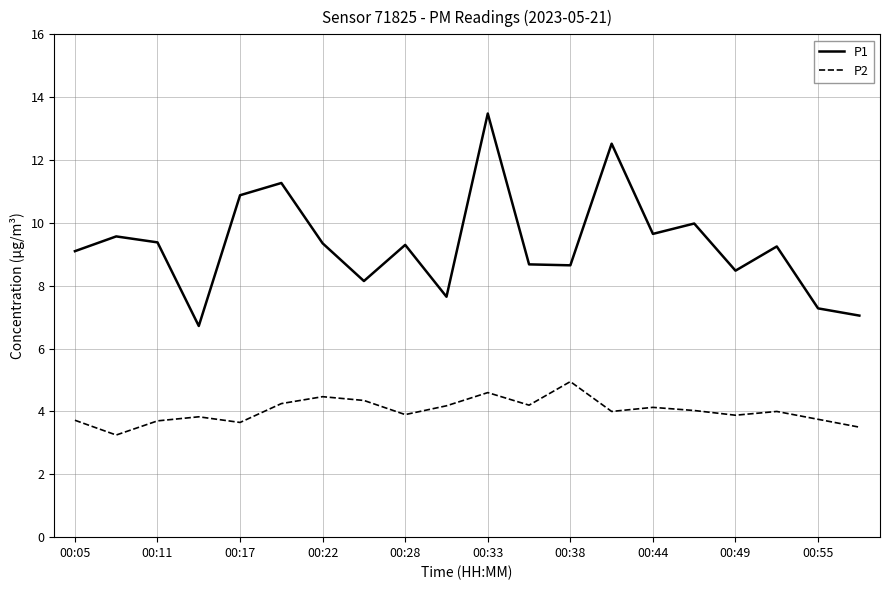

True or false: P2 and P1 intersect in this chart.

False